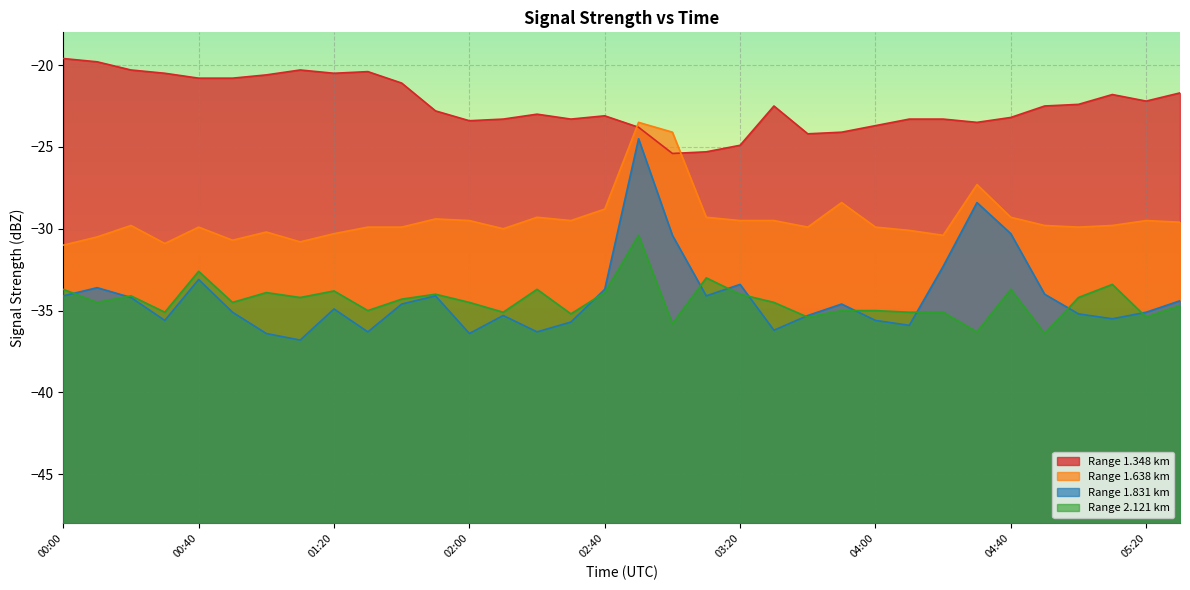

Is the value of 2.121 at 05:00 greater than the value of 1.638 at 02:30?

No